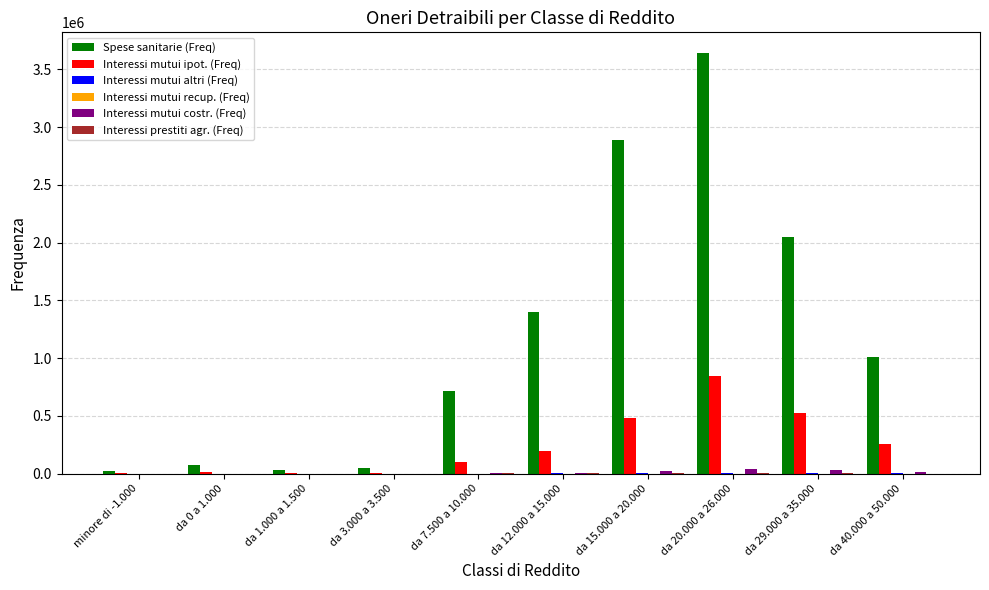

Which category has the highest value in the Interessi mutui ipot. (Freq) series?

da 20.000 a 26.000